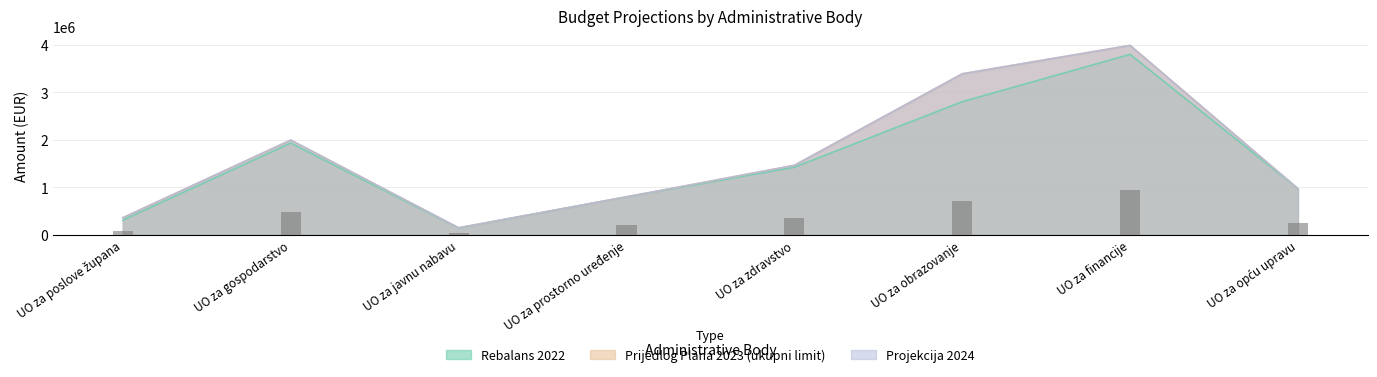

Where does the Rebalans 2022 series first go above 1419802?

UO za gospodarstvo